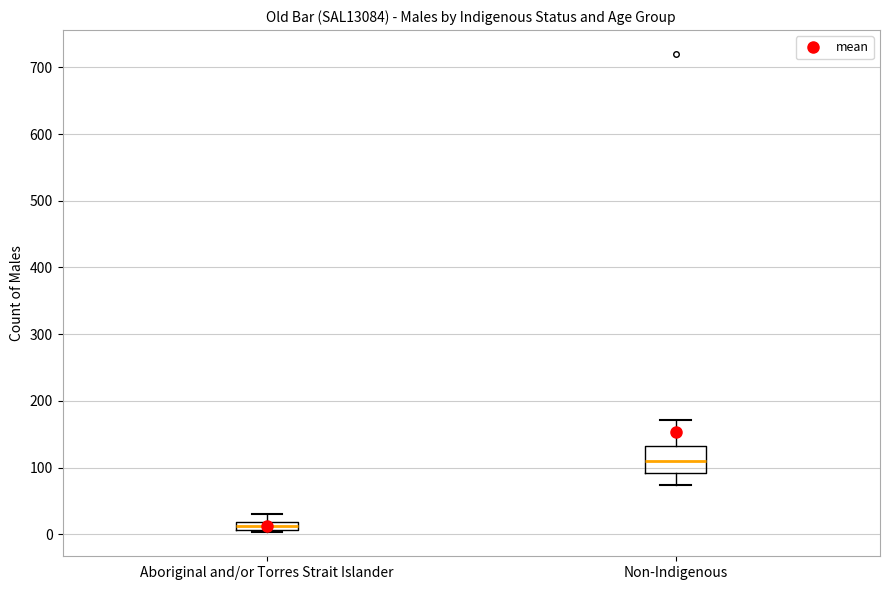

Where is the upper edge of the box for Aboriginal and/or Torres Strait Islander on the y-axis? The values are not printed on the chart, so give them approximately, as read against the axis.

20